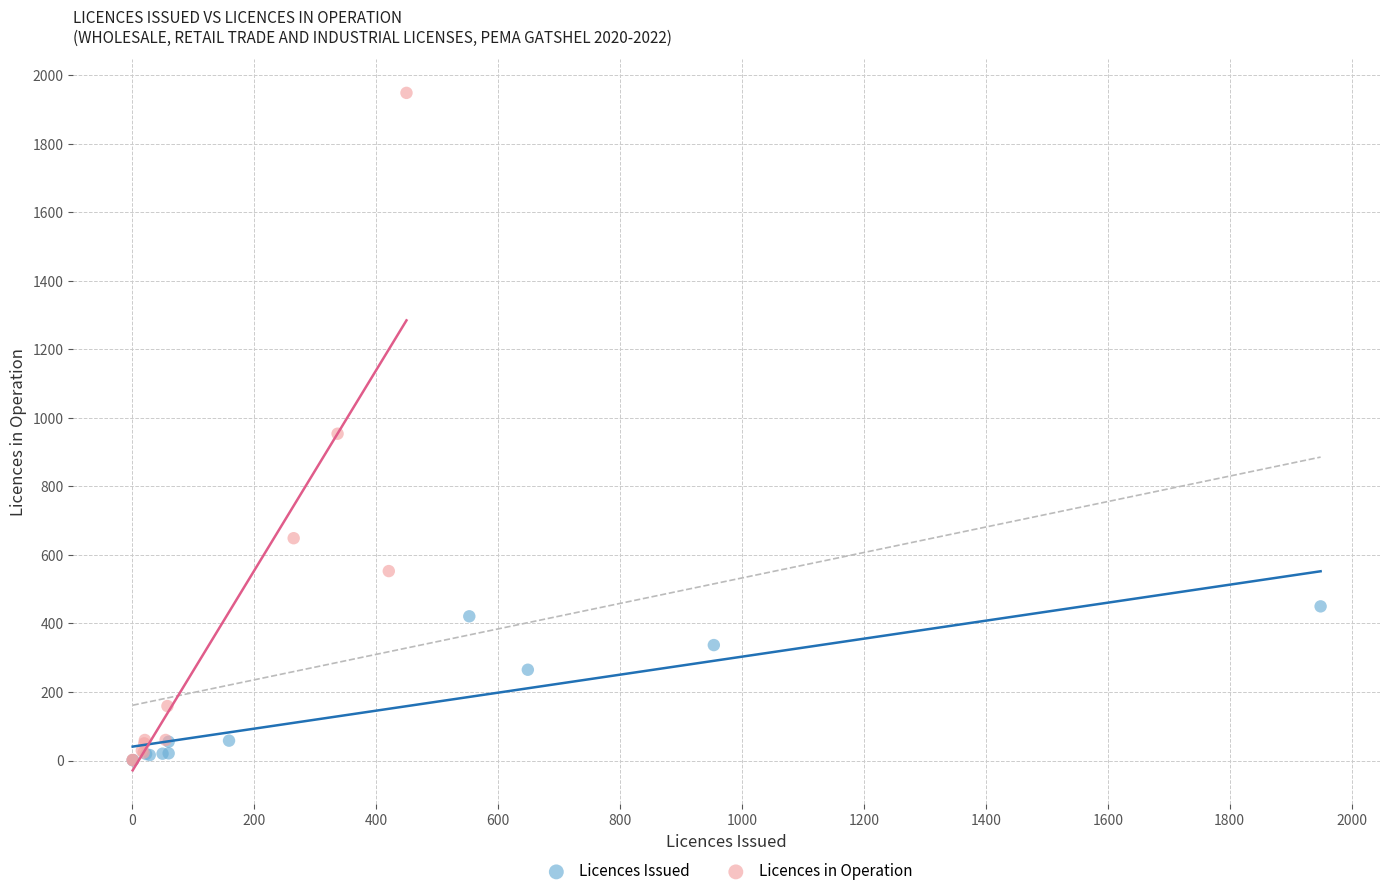

Which series reaches the maximum Y coordinate?

Licences in Operation